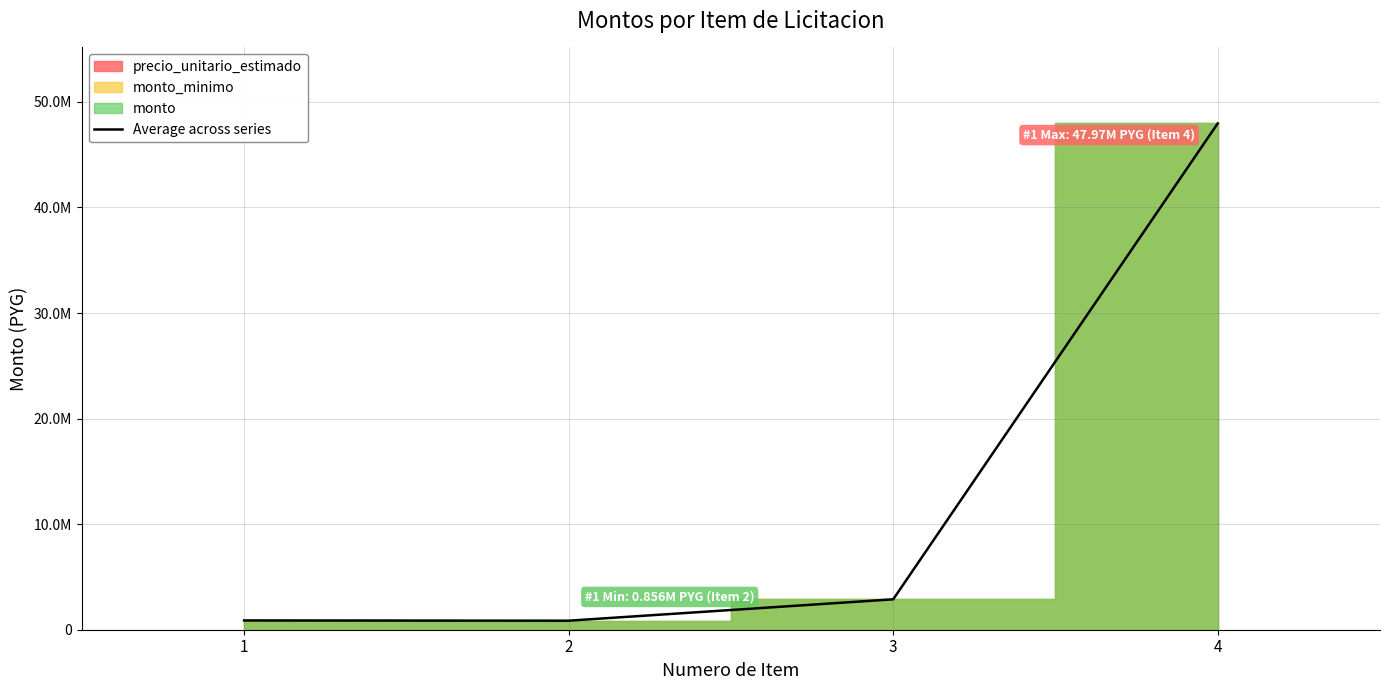

How many values exceed 2880000?

1